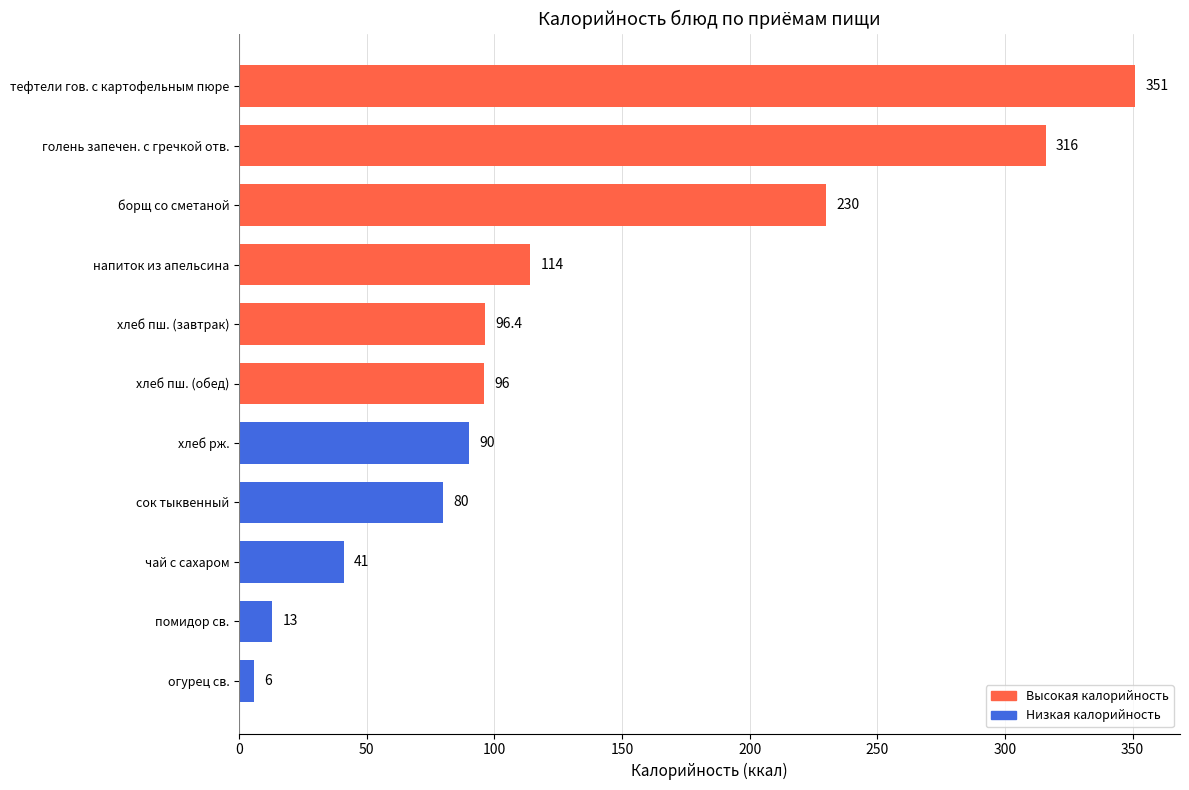

How many data points are less than 96?

5